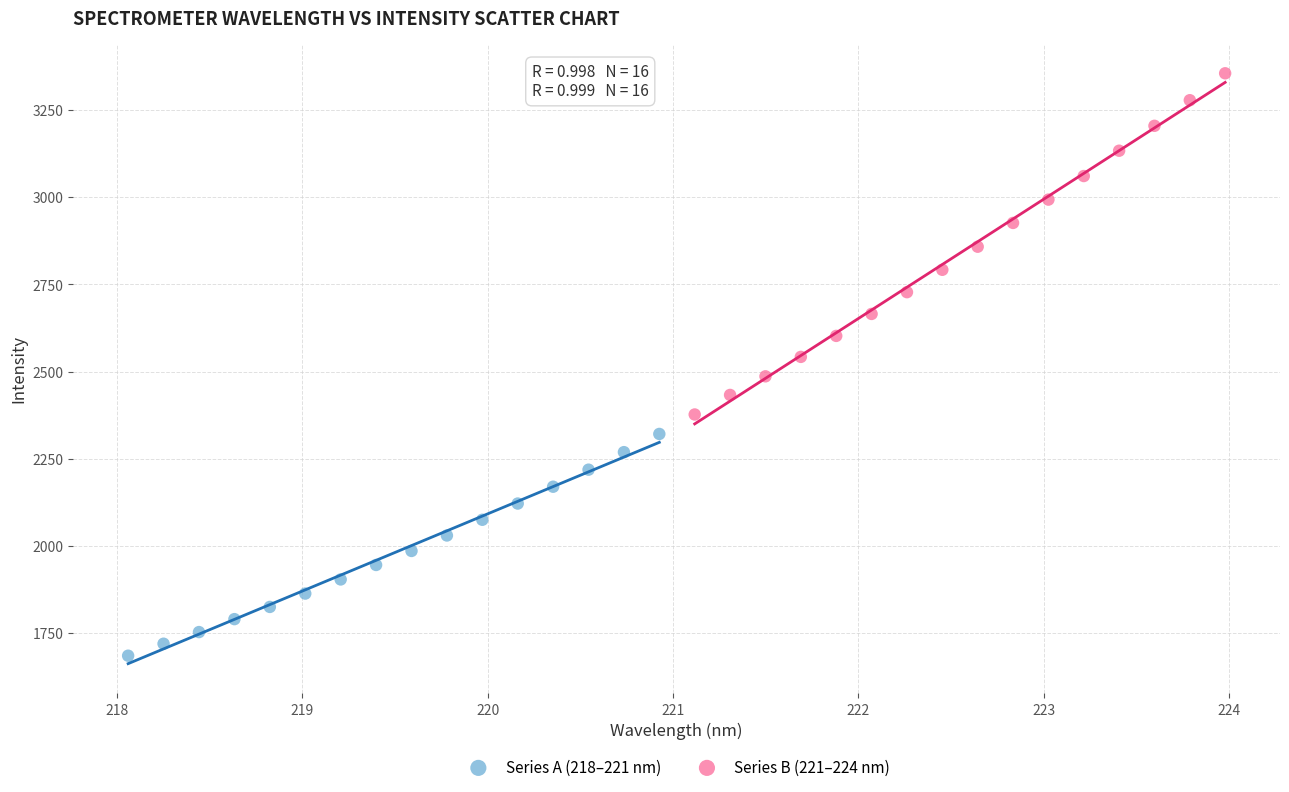

Which series contains the highest Y value?

Series B (221–224 nm)